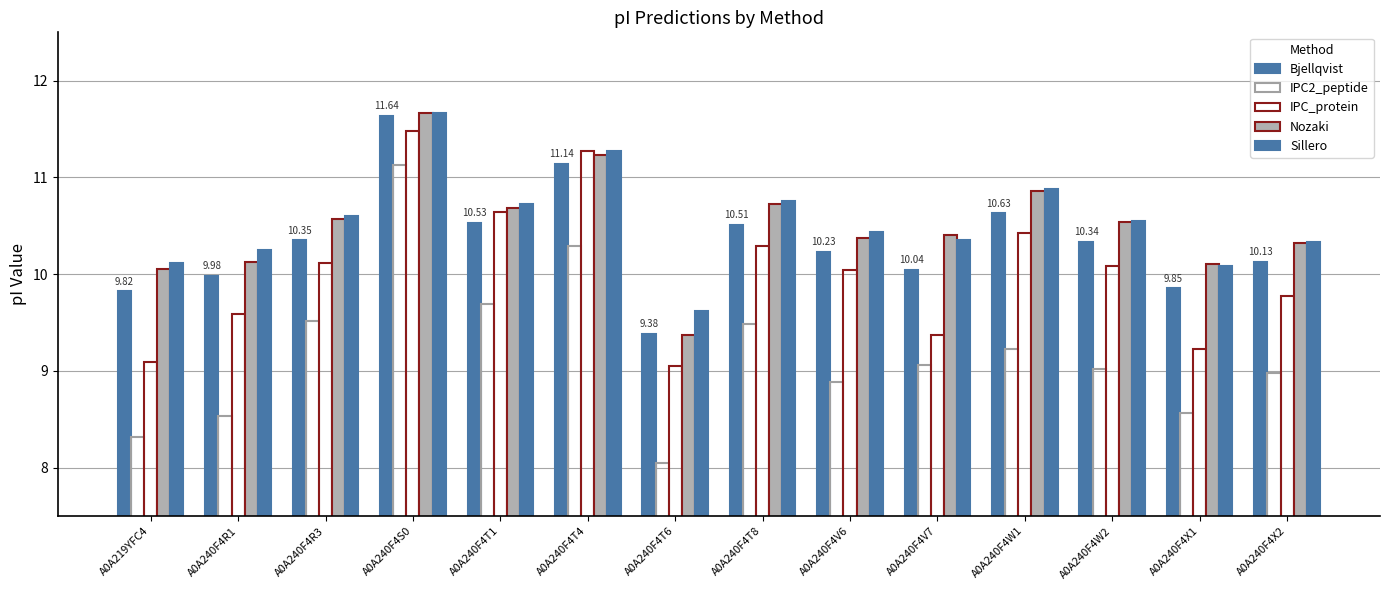

Where does the Sillero series first go above 10?

A0A219YFC4